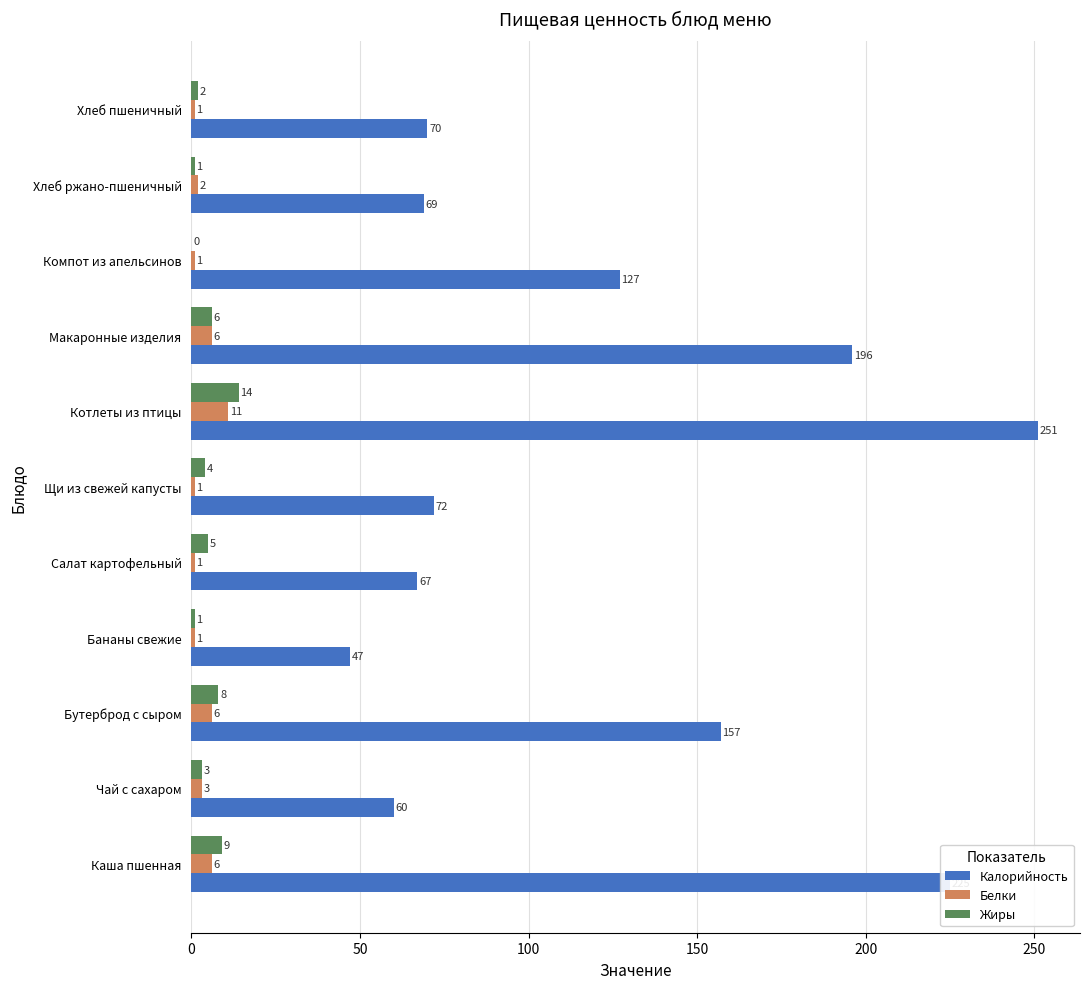

Which series has the largest total across all categories?

Калорийность